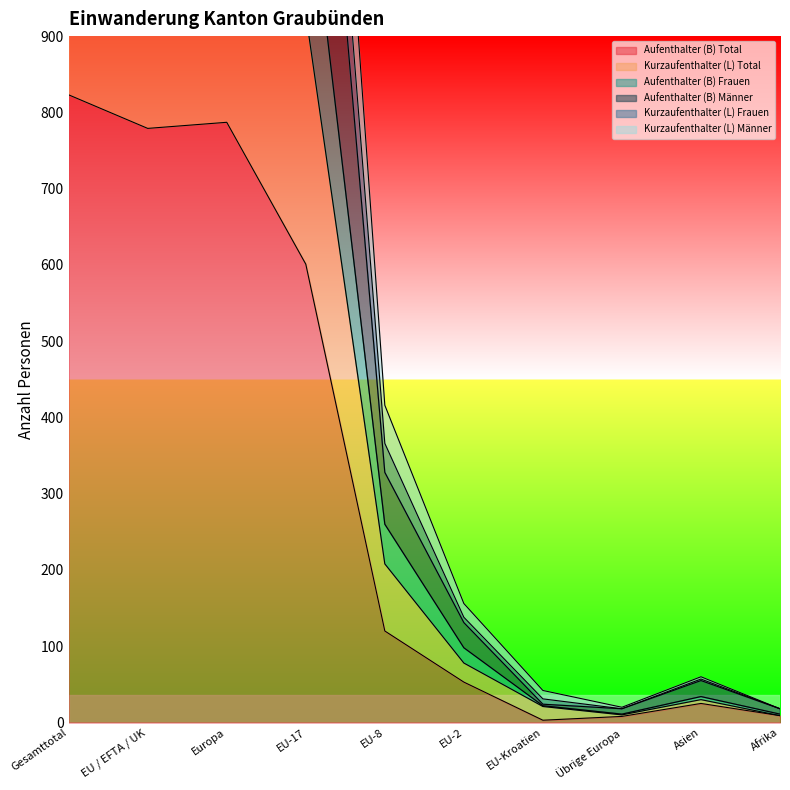

The Aufenthalter (B) Frauen series shows 1720 at EU / EFTA / UK. True or false?

False